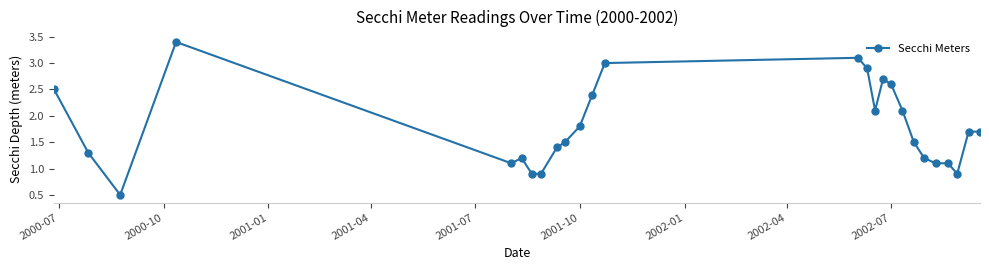

True or false: the data has more than 1 interior local peaks.

True